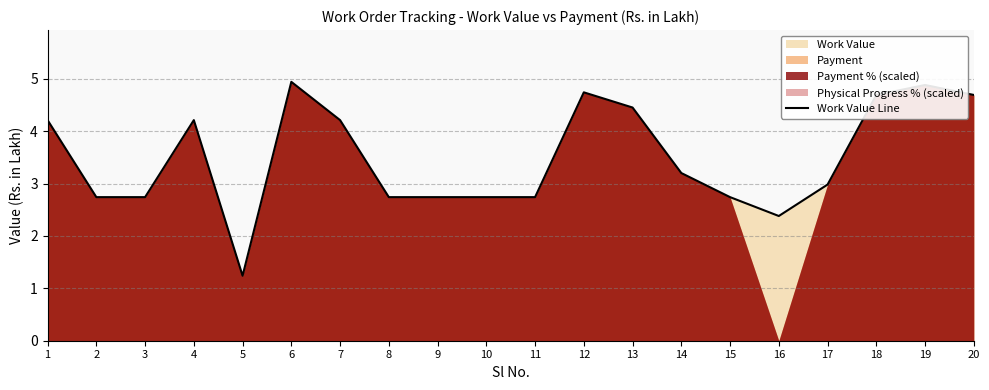

What is the smallest value displayed?

1.2